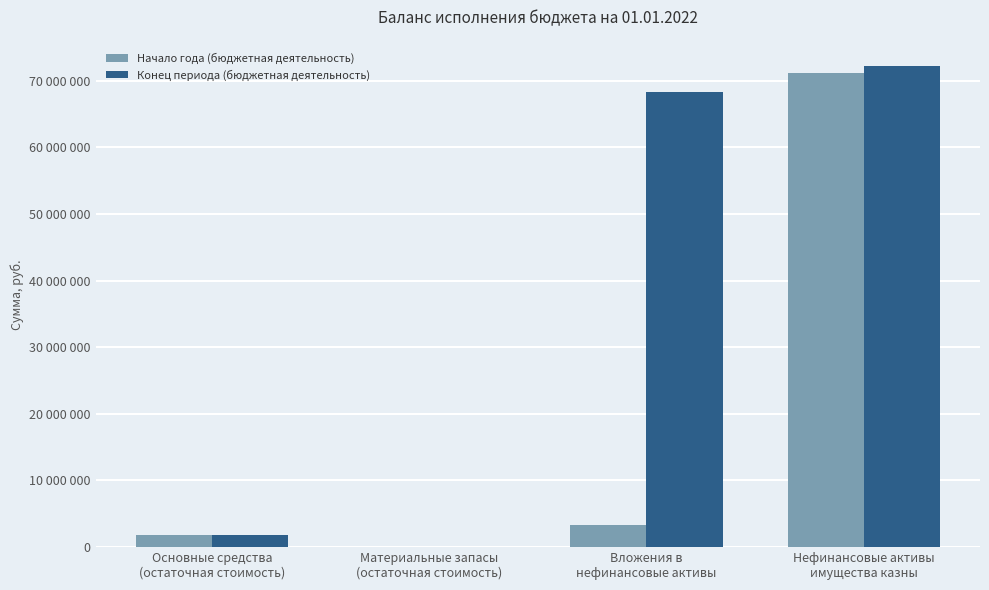

Reading right to left, transcribe all the data shown in this chart.

Начало года (бюджетная деятельность): 71187437.2	3305998.0	26605.4	1875180.1
Конец периода (бюджетная деятельность): 72125633.4	68352691.8	22501.0	1758526.7